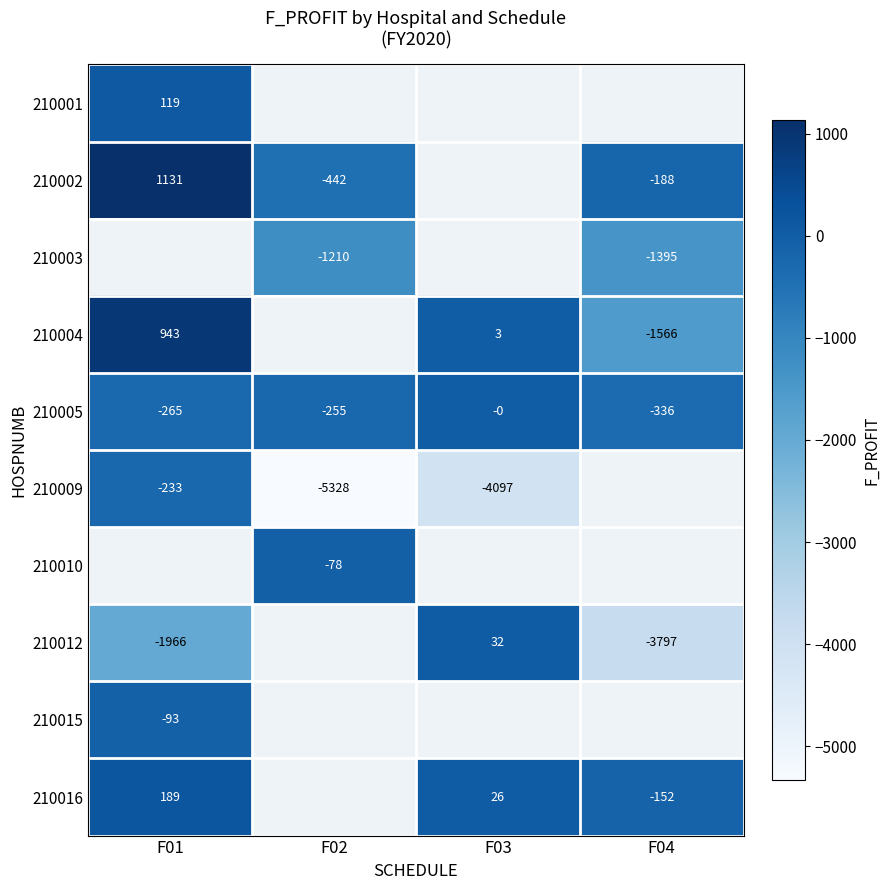

How many data points in 210002 are above -188?

1